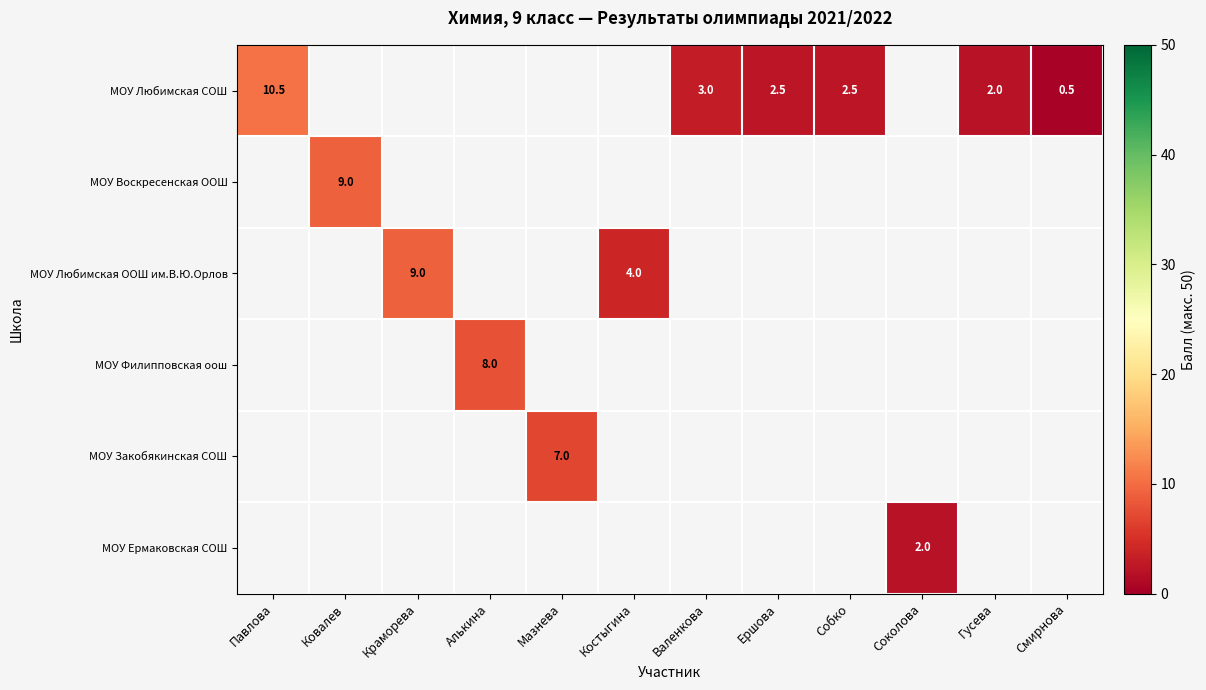

Which category has the lowest value across all series?

Смирнова